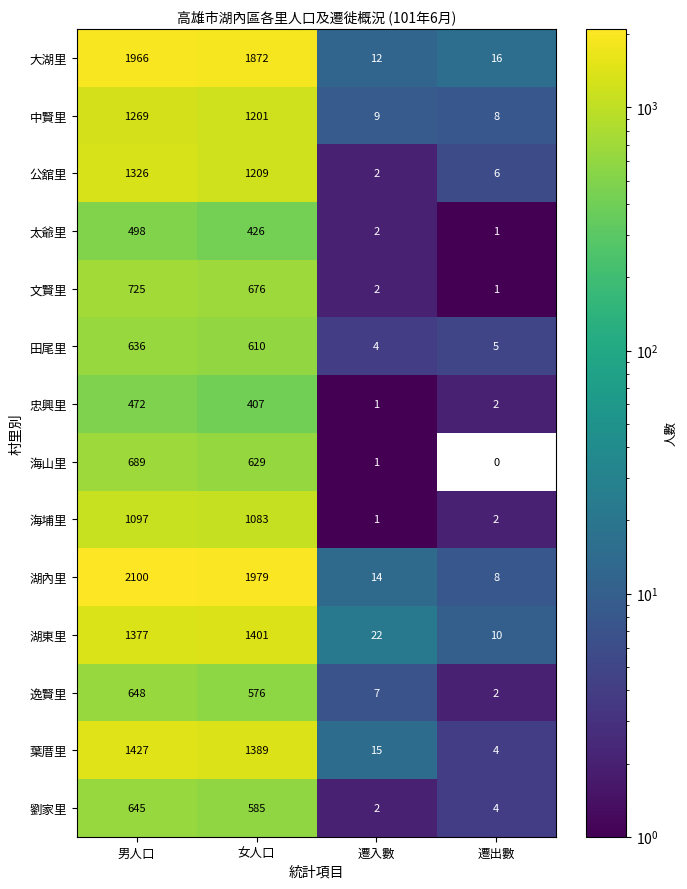

How many series are shown in this chart?

14